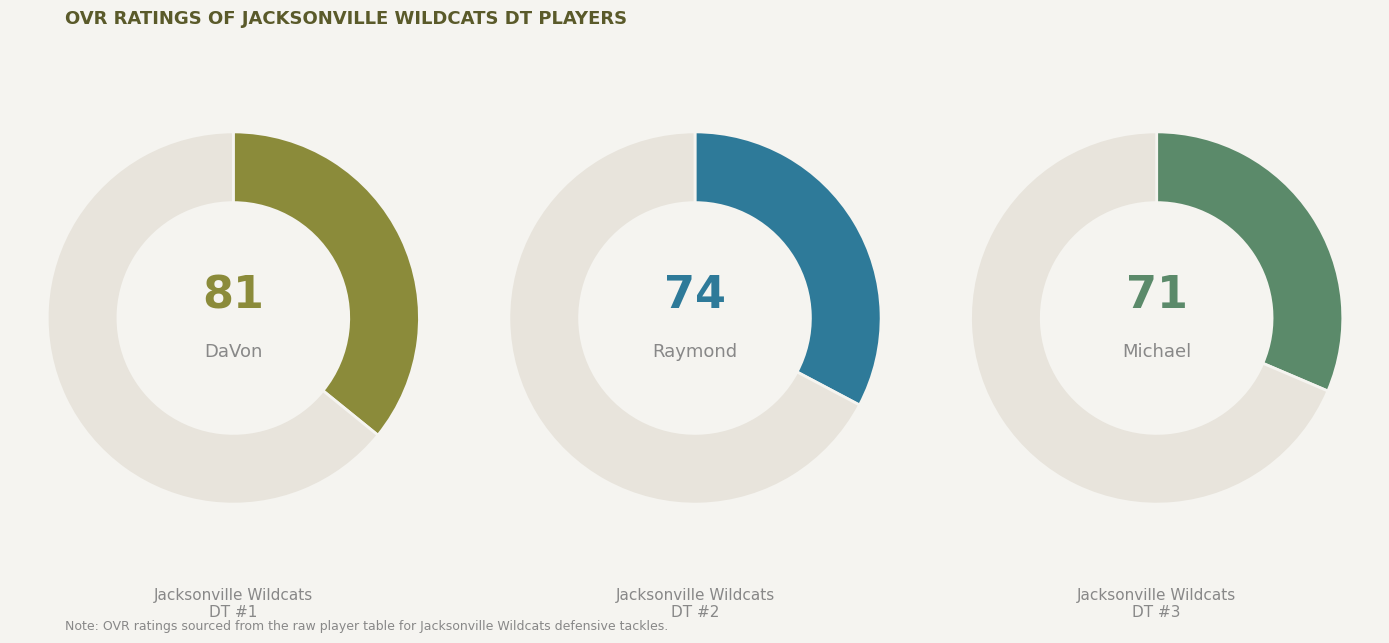

What is the change in value from DaVon to Raymond?

-7